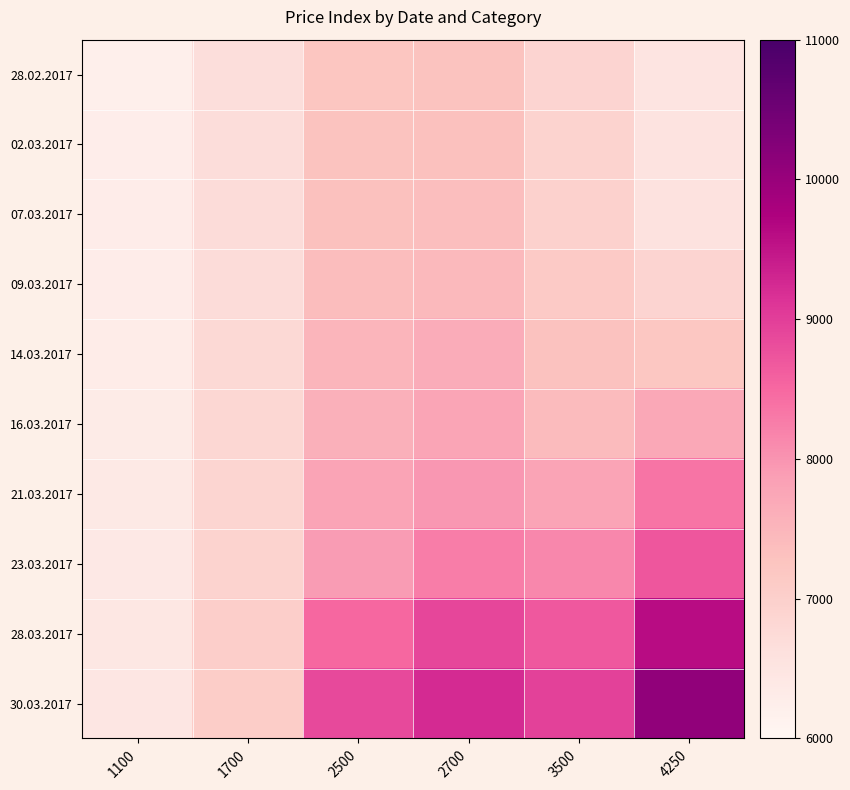

How many series are shown in this chart?

10